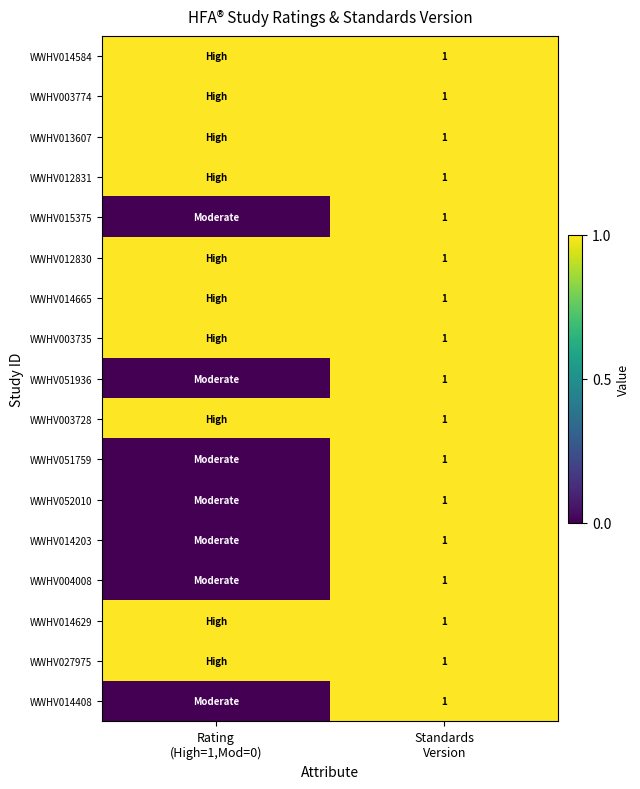

What is the difference between the maximum and minimum values in the WWHV014203 series?

1